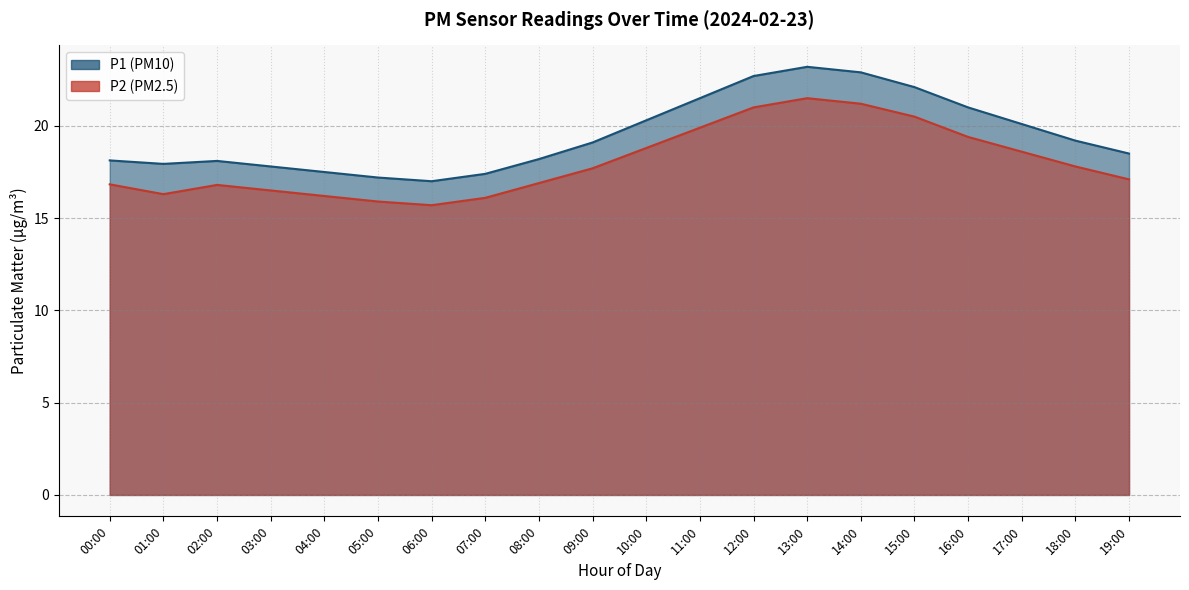

How many data points in P1 are above 19?

10